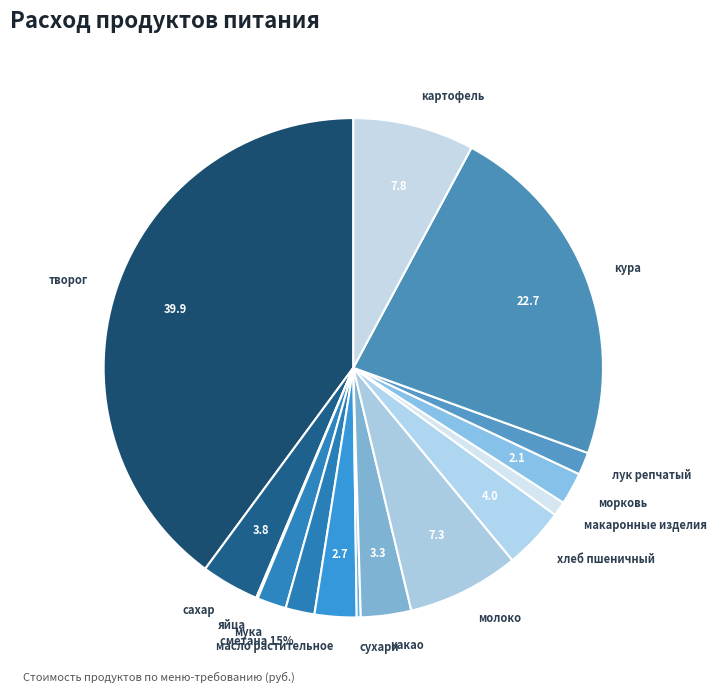

Is it true that яйца is 1% of the pie?

False